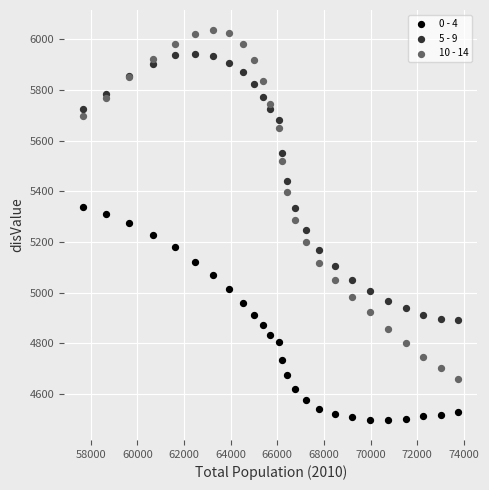

Which series contains the highest Y value?

10 - 14